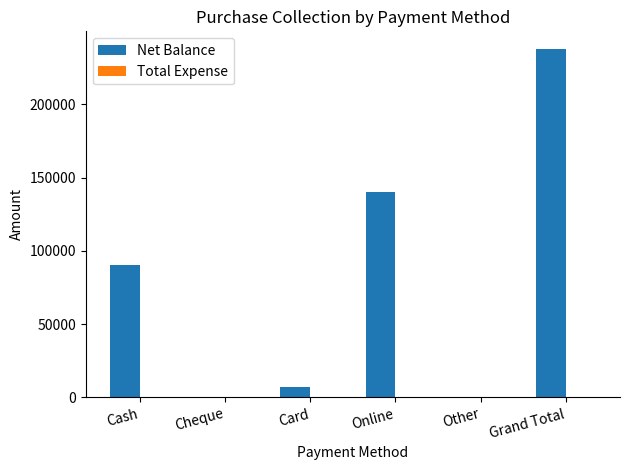

The chart shows a value of 0 at Other. True or false?

True